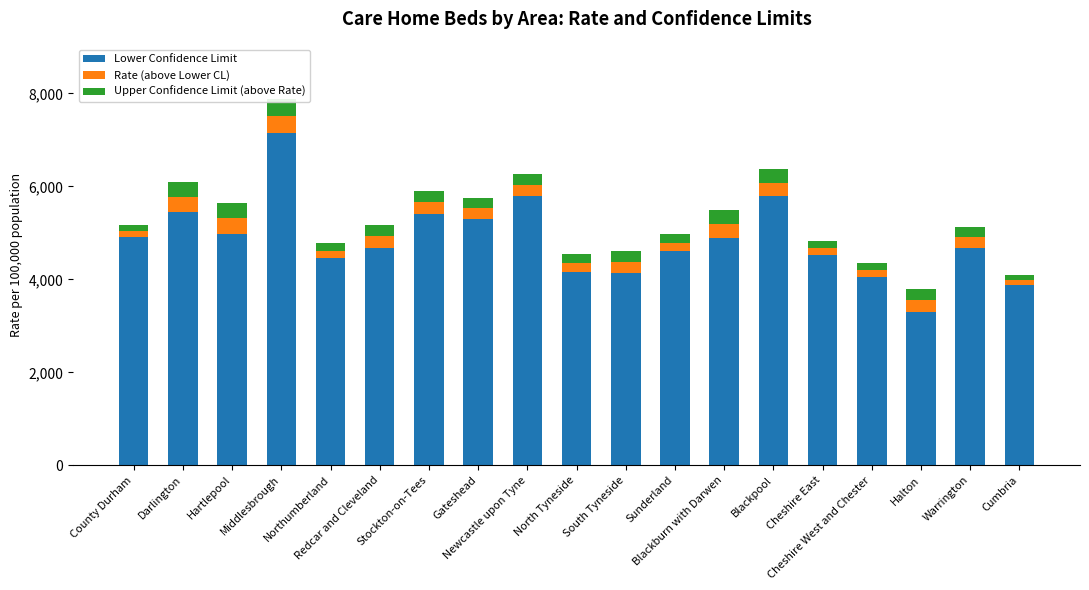

How many data points in Rate (above Lower CL) are less than 233?

9